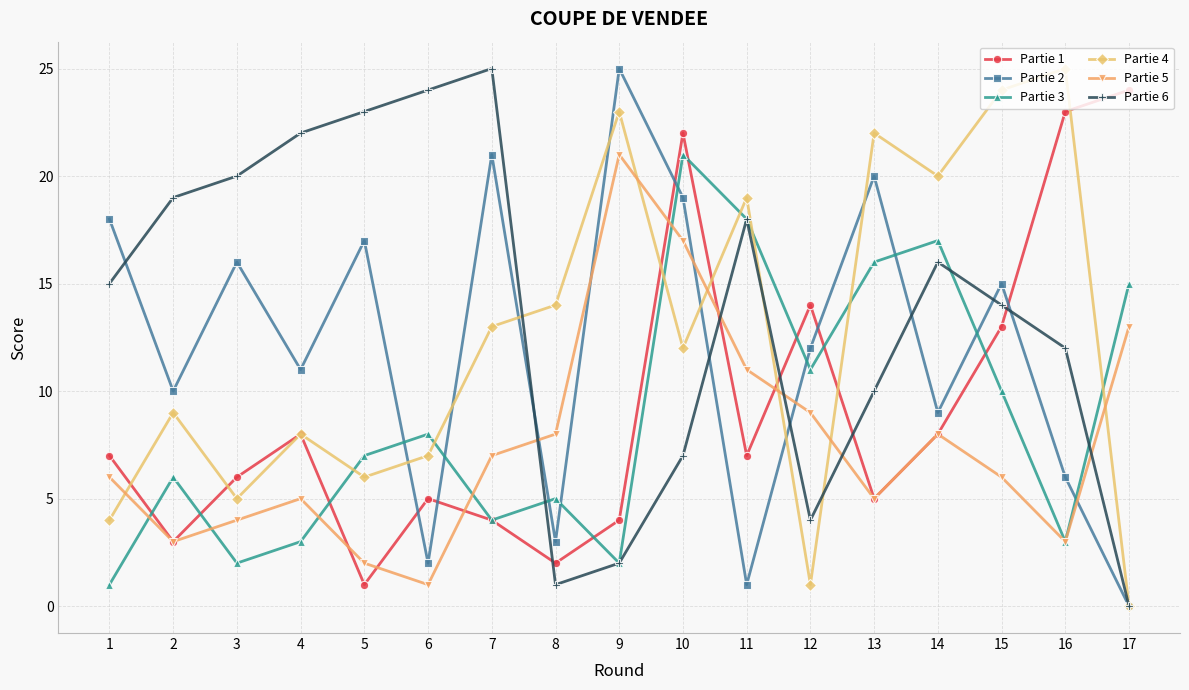

How many interior local peaks does the Partie 3 series have?

5